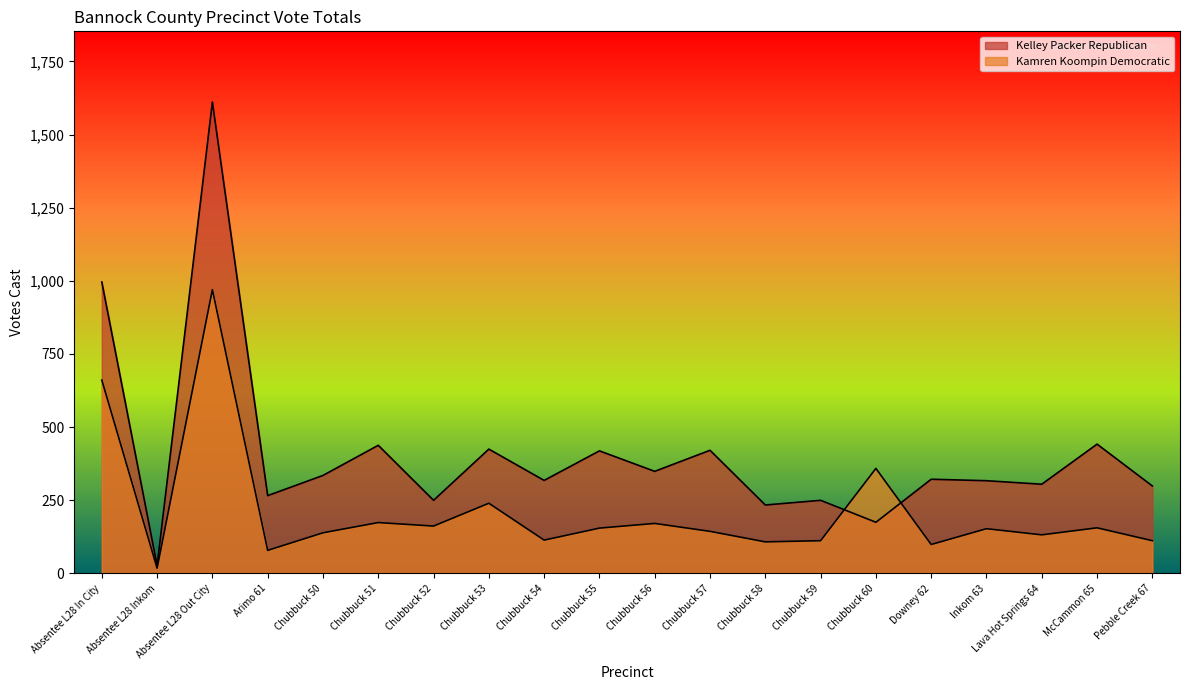

The value of Kelley Packer Republican at Absentee L28 In City is 996. True or false?

True